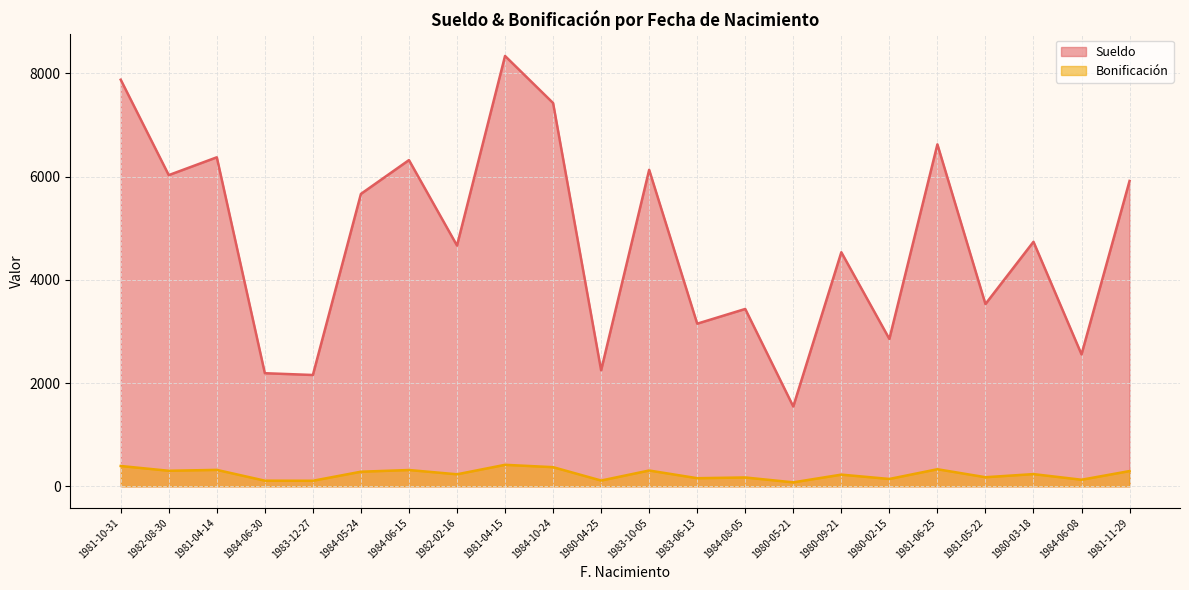

Reading right to left, transcribe all the data shown in this chart.

Sueldo: 5915.8	2556.2	4737.2	3531.1	6623.9	2855.6	4534.7	1546.0	3435.8	3150.7	6130.6	2247.0	7425.2	8336.6	4664.6	6319.5	5664.5	2156.8	2191.3	6373.6	6028.5	7876.9
Bonificación: 295.8	127.8	236.9	176.6	331.2	142.8	226.7	77.3	171.8	157.5	306.5	112.3	371.3	416.8	233.2	316.0	283.2	107.8	109.6	318.7	301.4	393.8